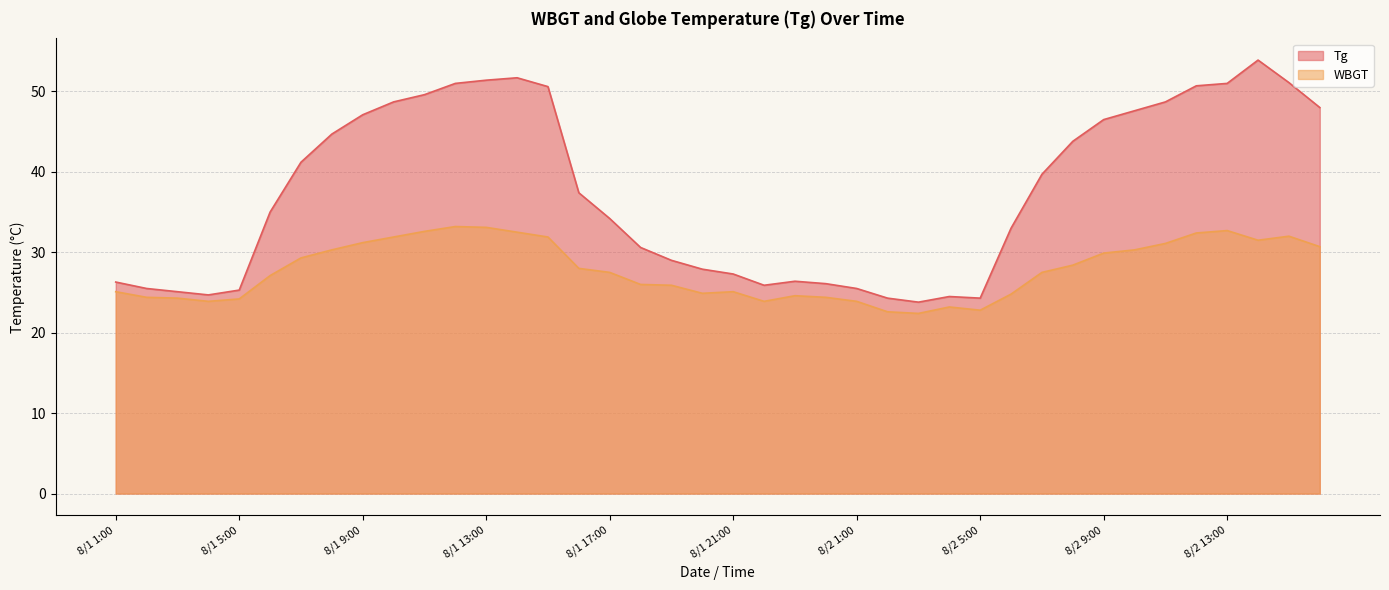

True or false: WBGT has a value of 29.9 at 8/2 9:00.

True